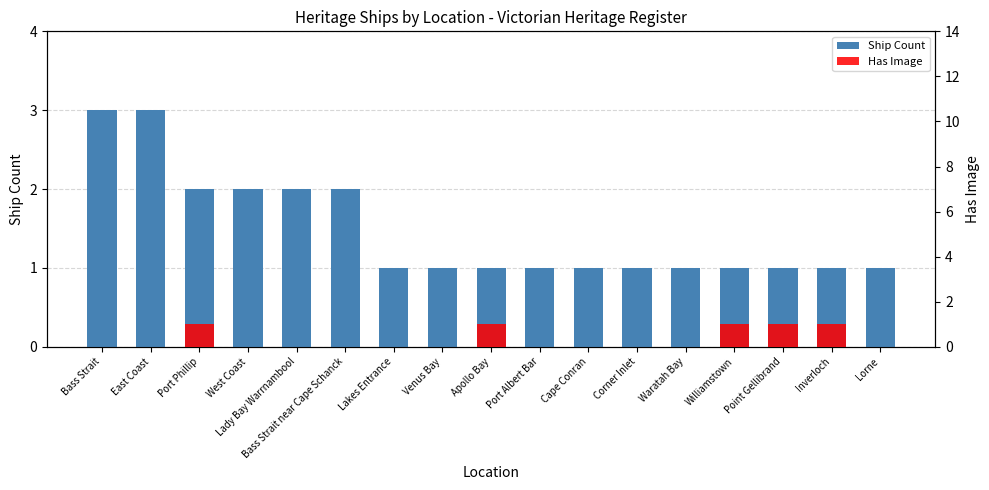

The value of Ship Count at Williamstown is 1. True or false?

True